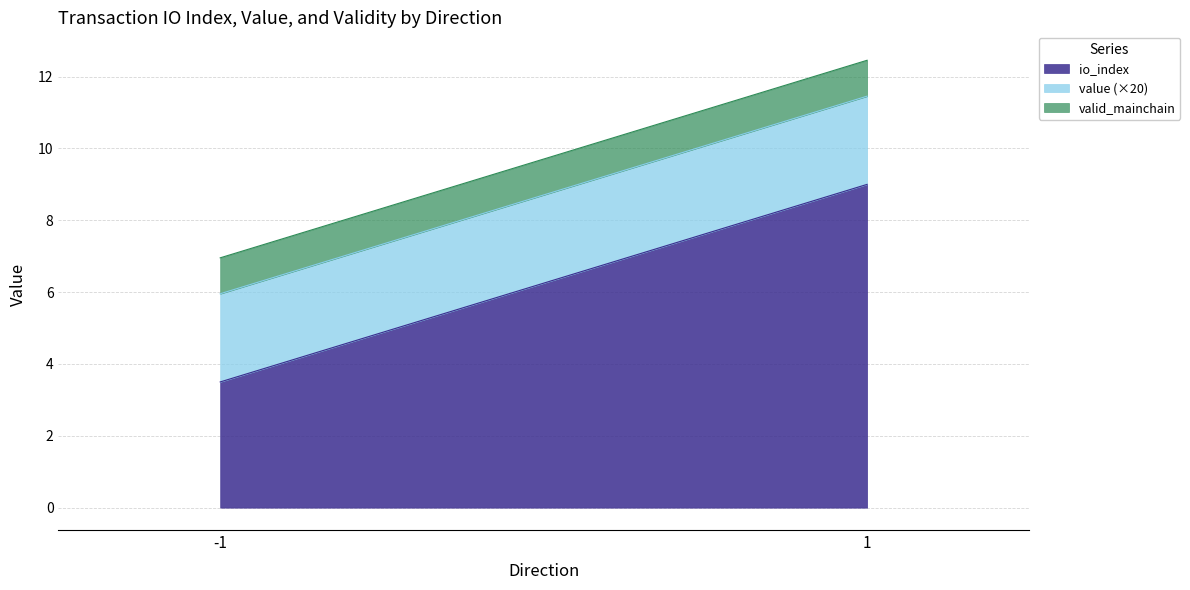

Does the chart have visible grid lines?

Yes